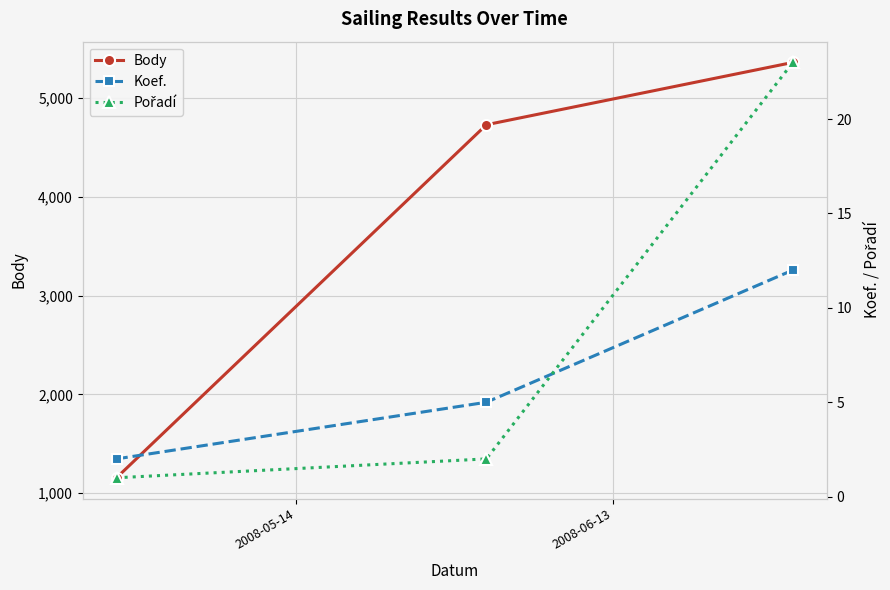

What are all the series names shown in the legend?

Body, Koef., Pořadí